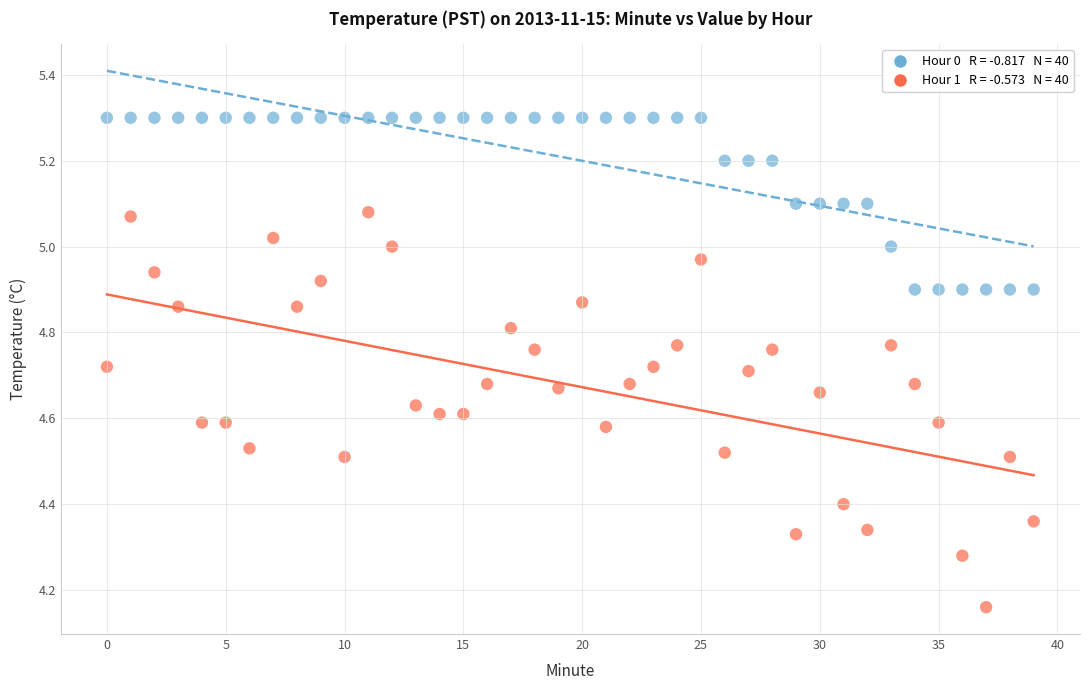

Across all data points, what is the range of Y values (max minus min)?

1.1